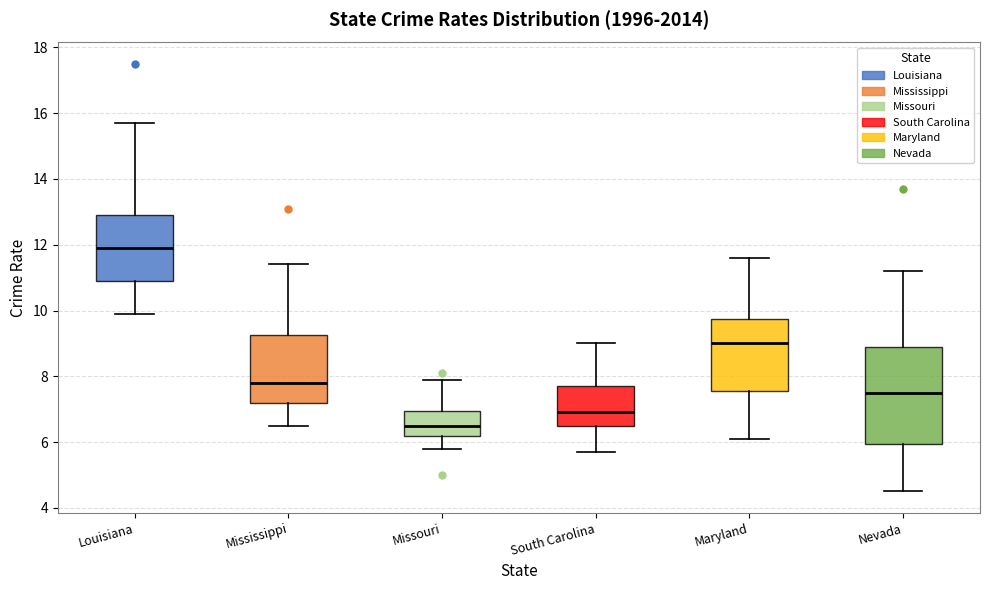

Comparing the boxes themselves (not the whiskers), which one is the tallest?

Nevada